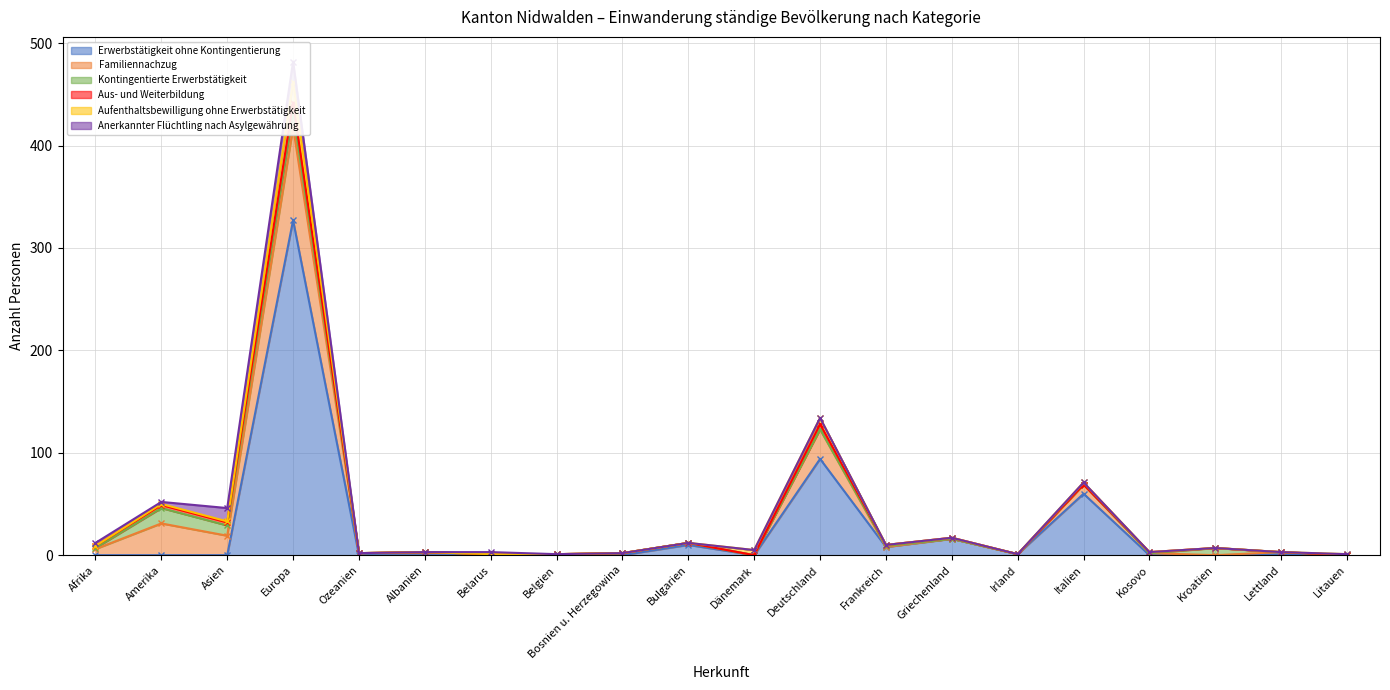

The Erwerbstätigkeit ohne Kontingentierung series shows 327 at Europa. True or false?

True